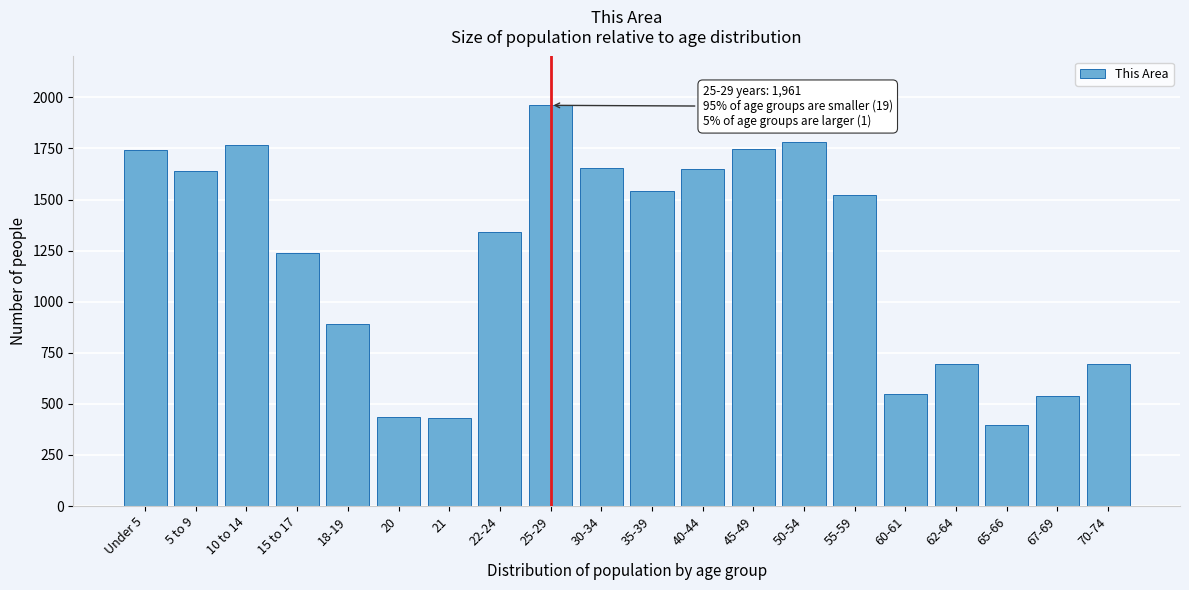

Read the value at 30-34, to the nearest 50.

1650